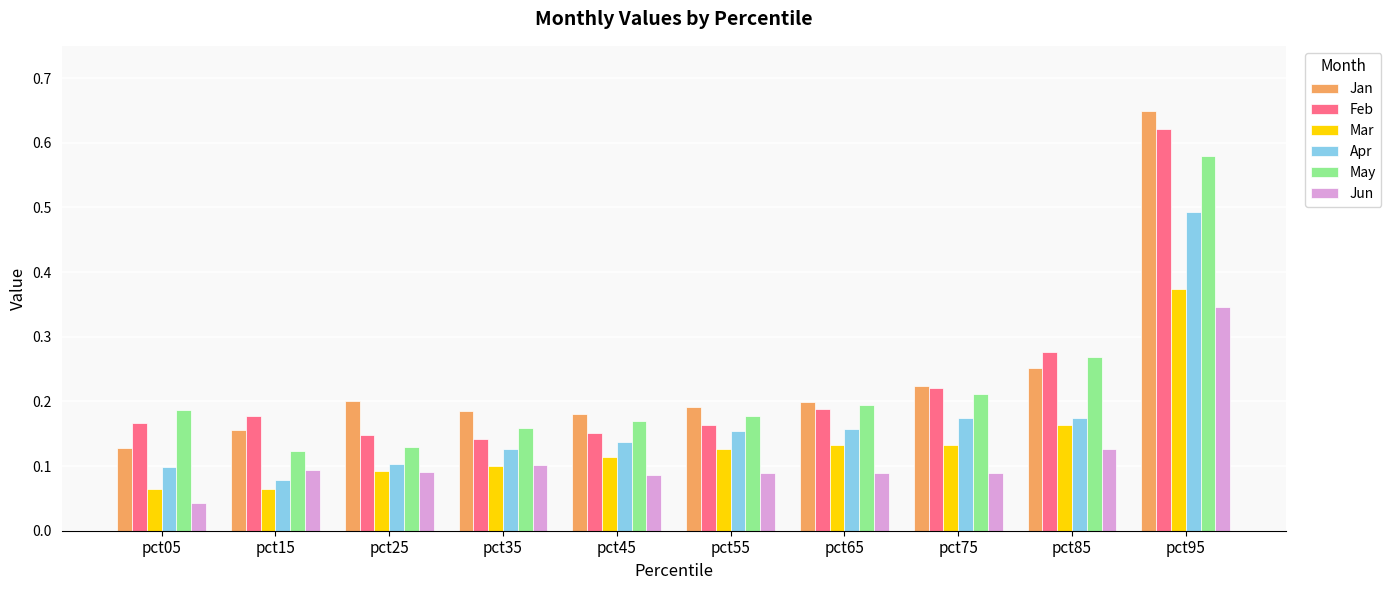

How many bars are there in each group?

6